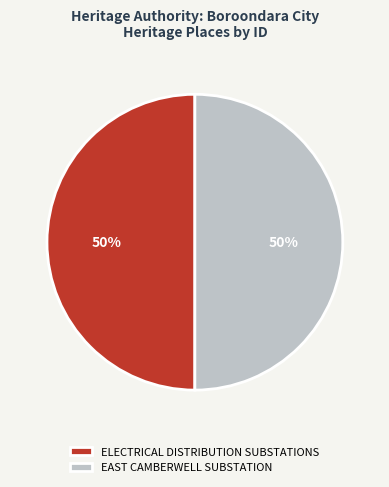

Do ELECTRICAL DISTRIBUTION SUBSTATIONS and EAST CAMBERWELL SUBSTATION together represent more than half of the pie?

Yes